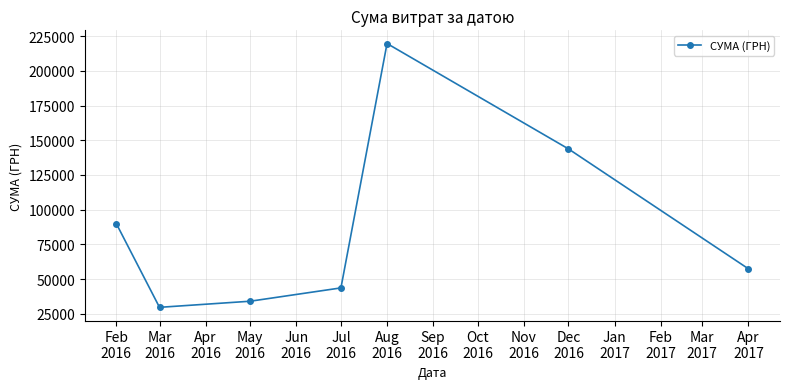

True or false: the data has more than 0 interior local peaks.

True